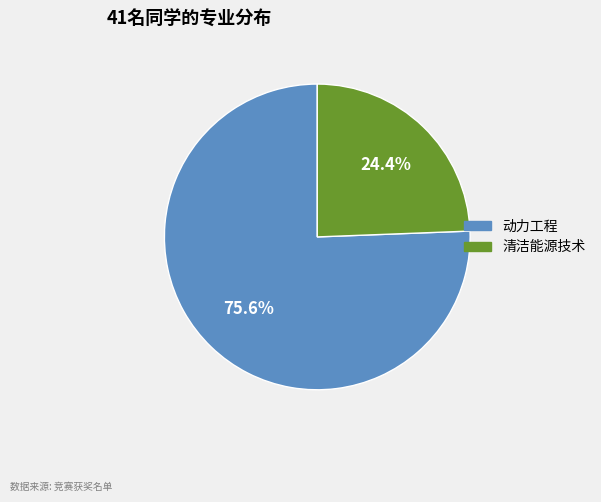

The 清洁能源技术 slice represents 24% of the pie. True or false?

True